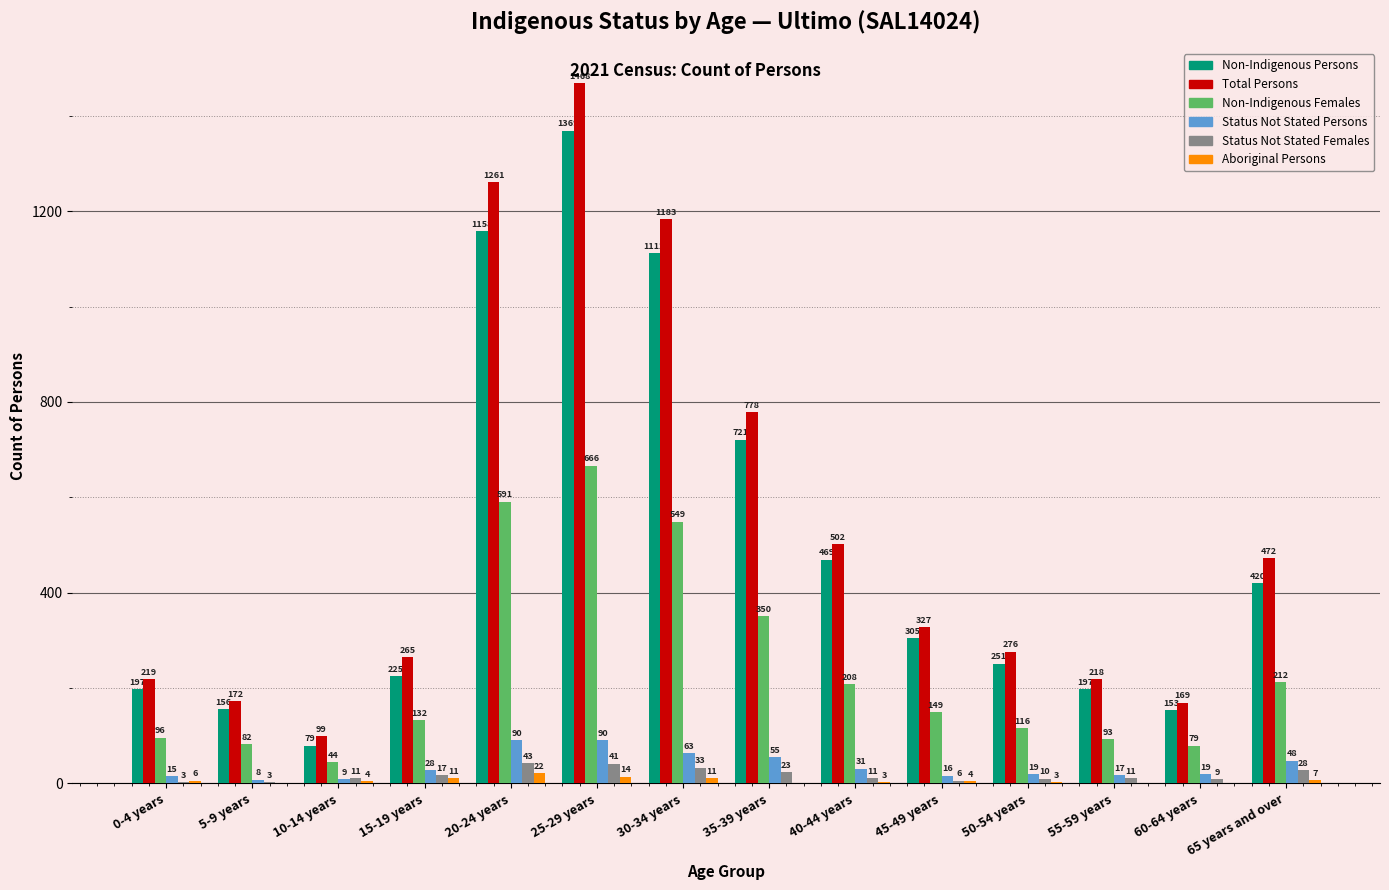

Are the bars horizontal?

No